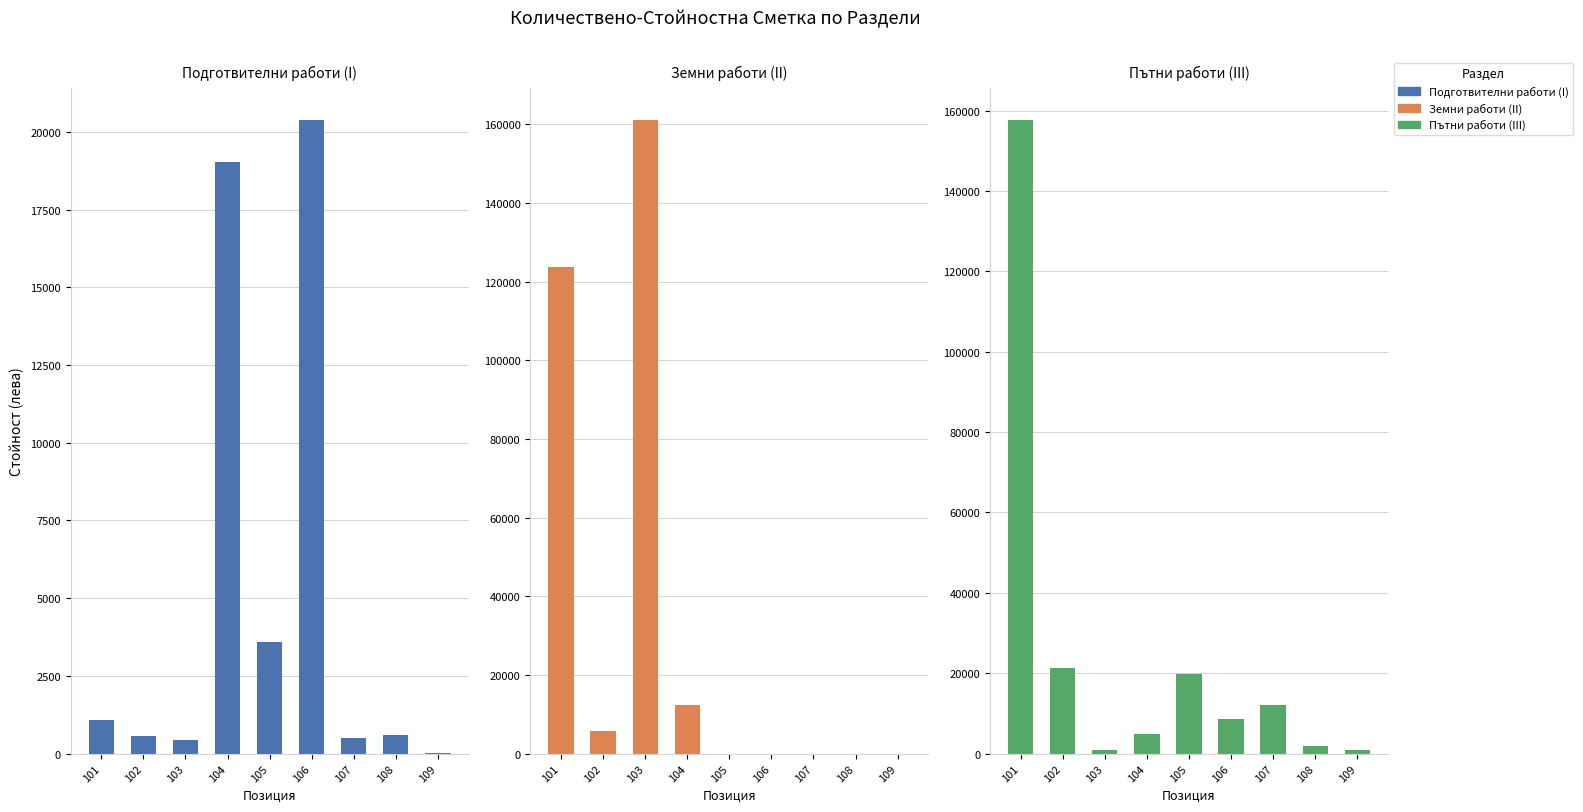

What are all the series names shown in the legend?

Подготвителни работи (I), Земни работи (II), Пътни работи (III)